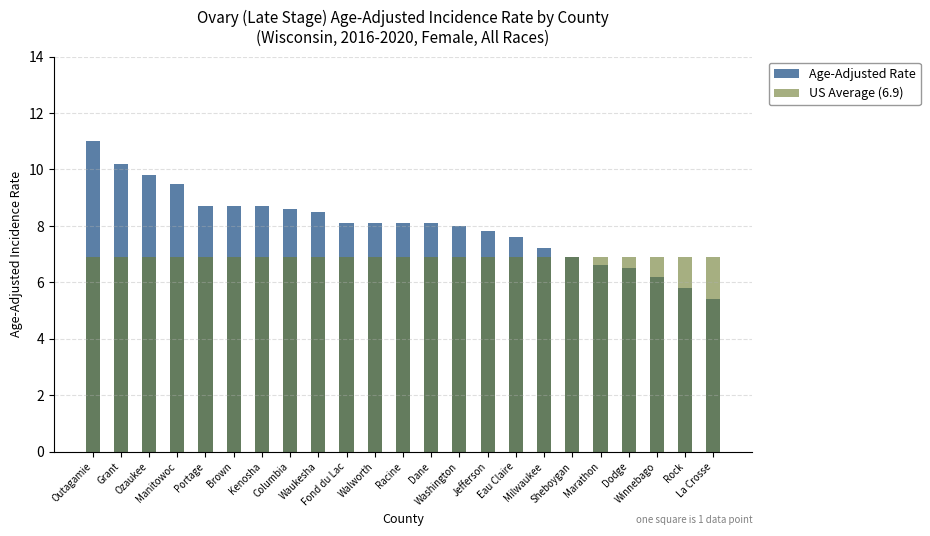

How many categories are shown in the chart?

23